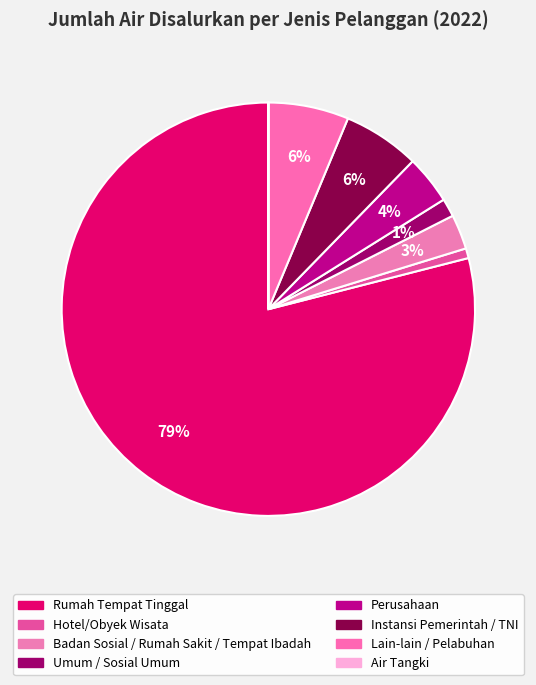

Does any single category account for the majority?

Yes